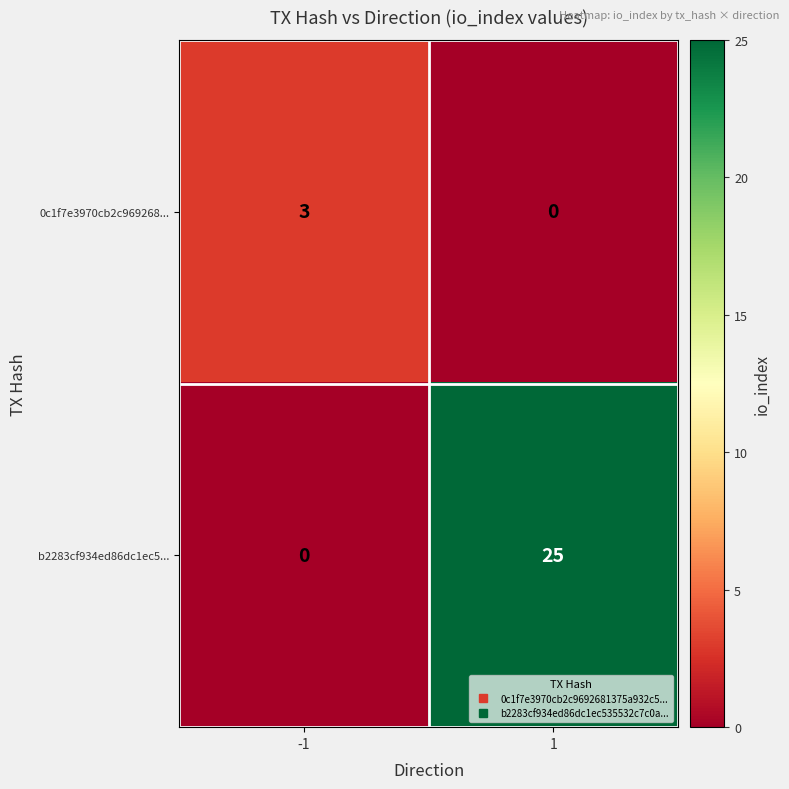

Is it true that 0c1f7e3970cb2c969268... equals 2 at -1?

False